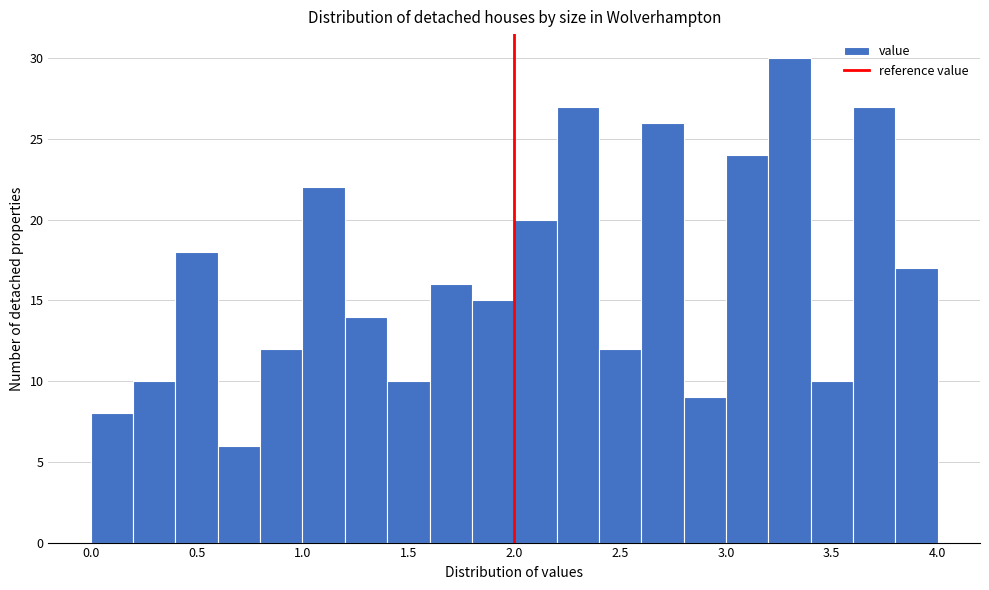

Over which range of the x-axis is the bar tallest?

3.2 to 3.4